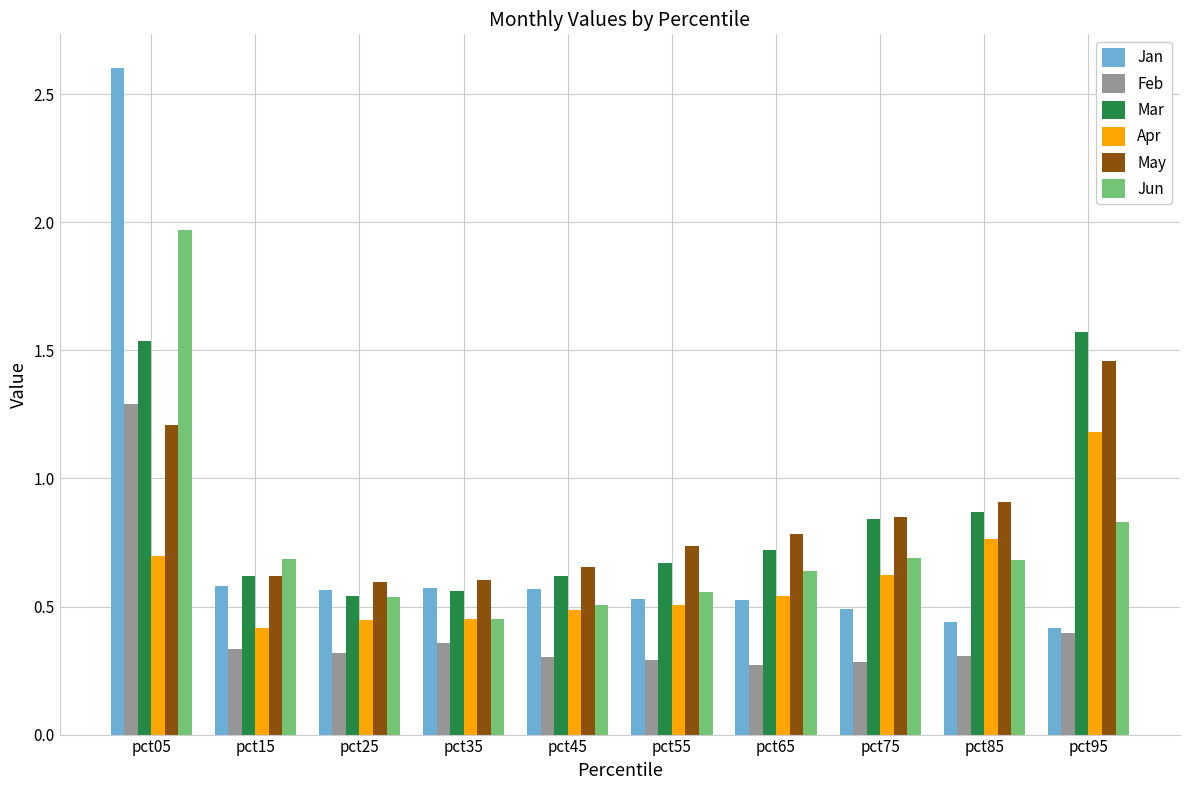

How many data points does each series have?

10